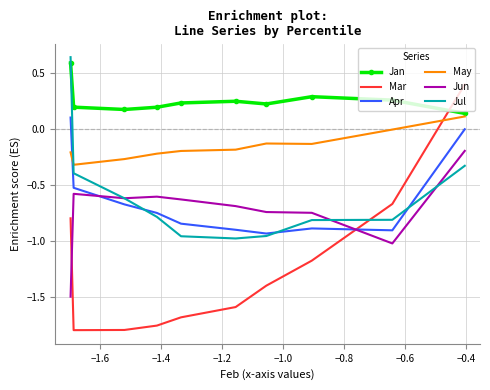

True or false: Jun and Jan cross at least once.

False